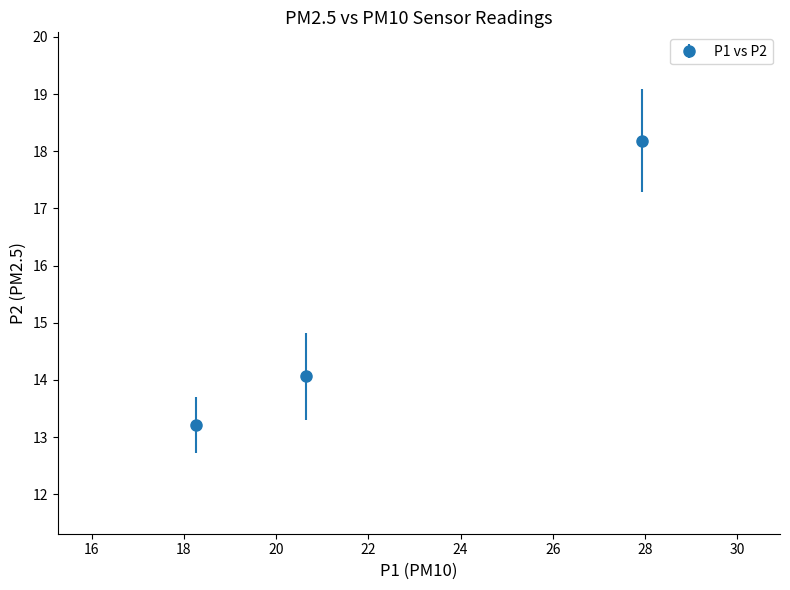

What is the difference between the maximum and second lowest values?

4.1